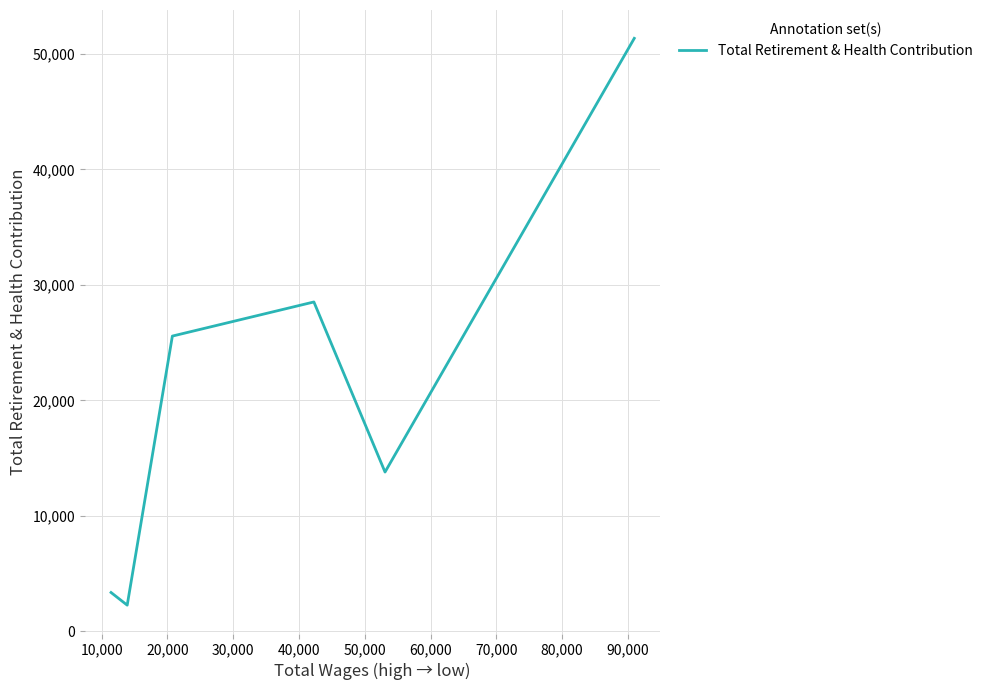

Is it true that the value at 40,000 is 3916?

False